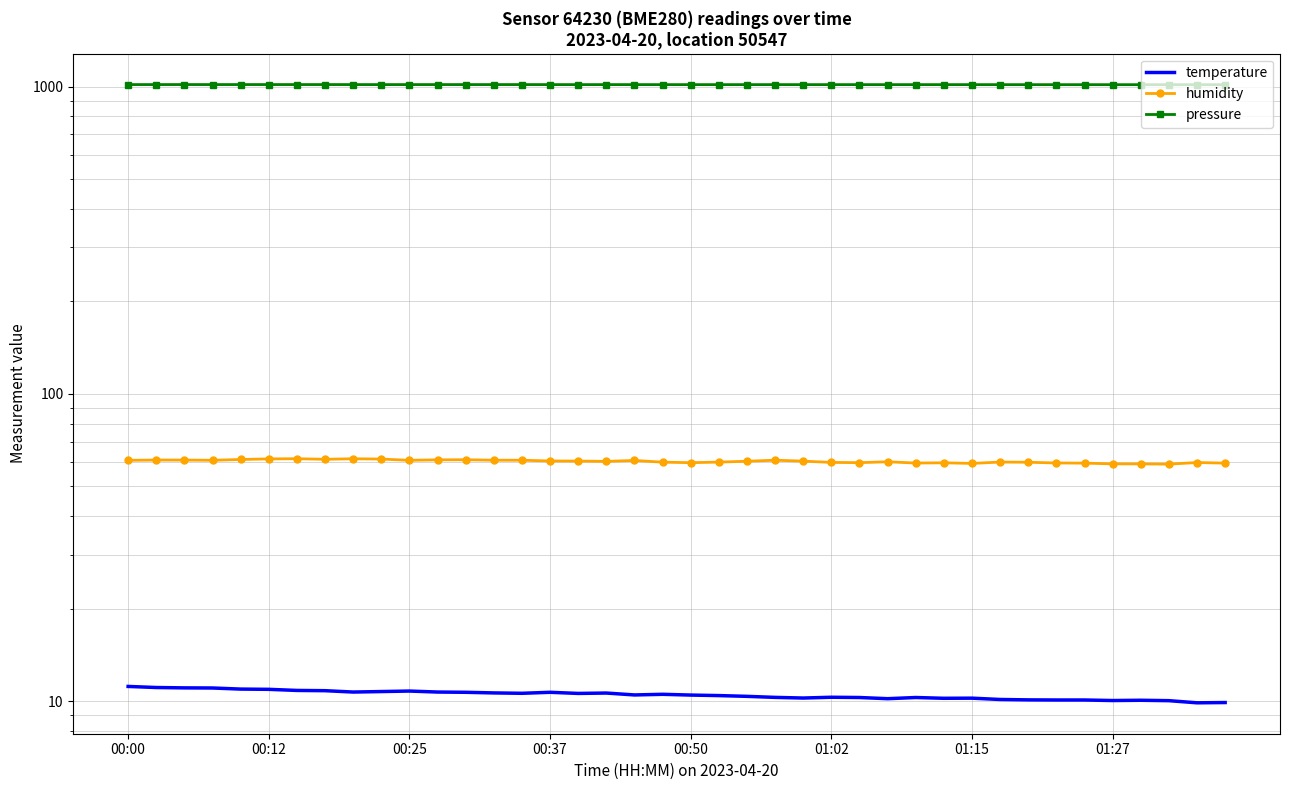

How many distinct data groups are displayed?

3